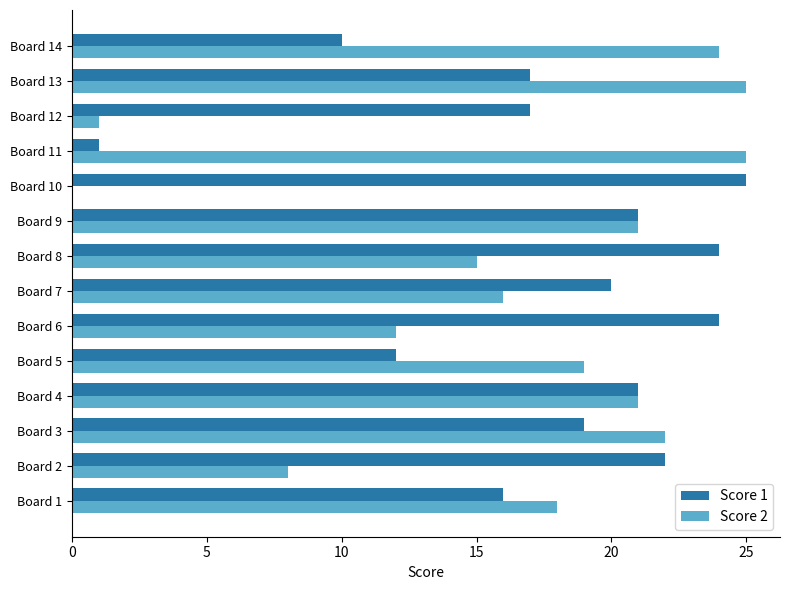

Between Board 9 and Board 10, which series saw the biggest shift?

Score 2